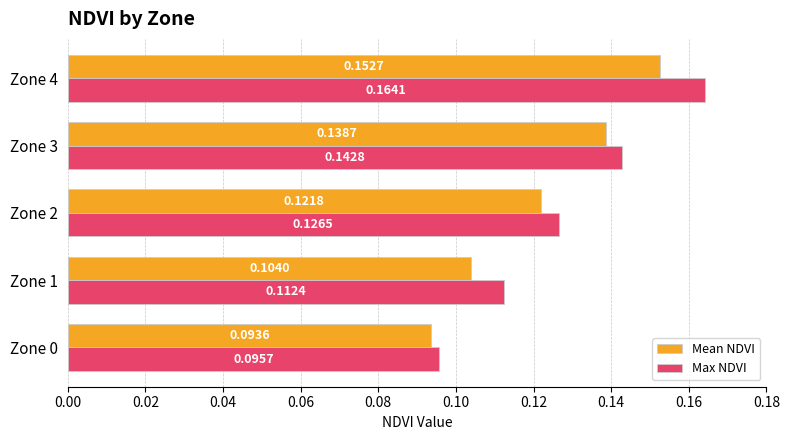

List the series in order of their peak value, highest first.

Max NDVI, Mean NDVI